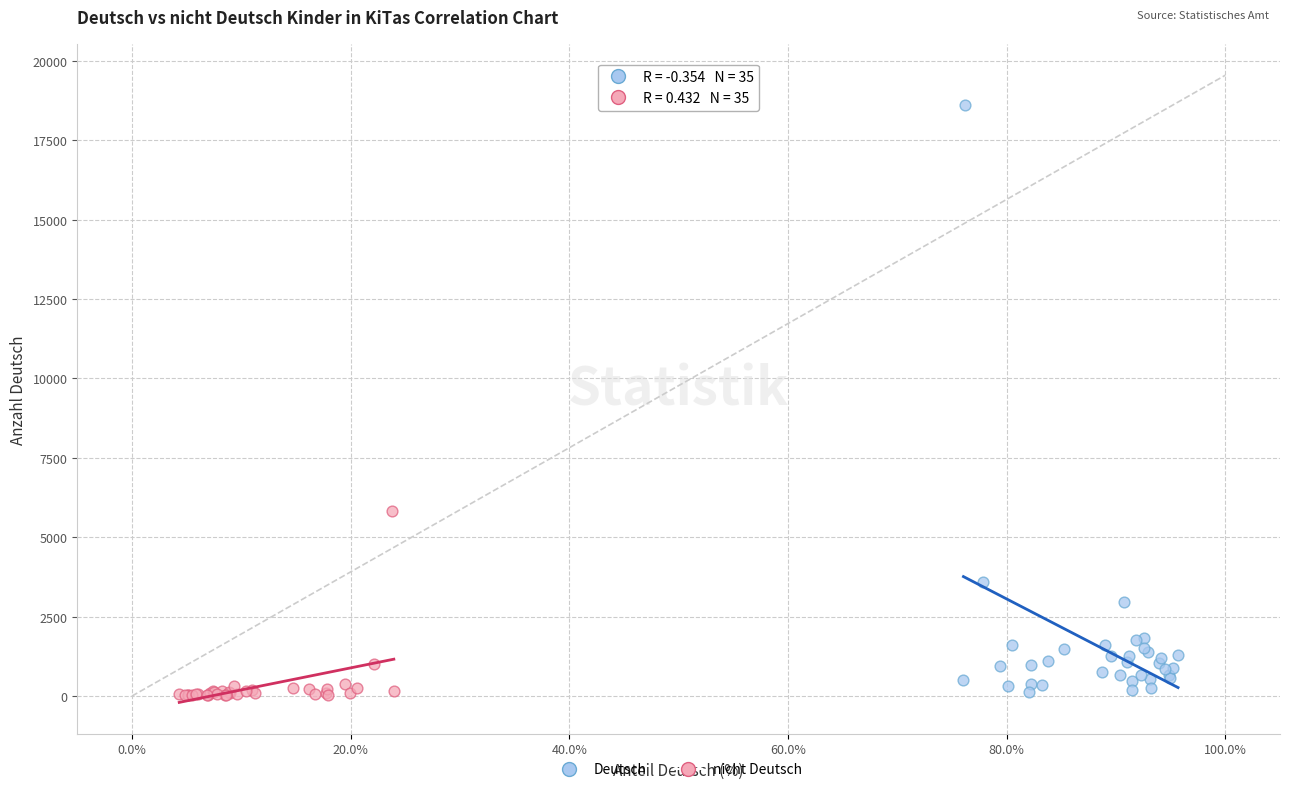

Which series contains the highest Y value?

Deutsch